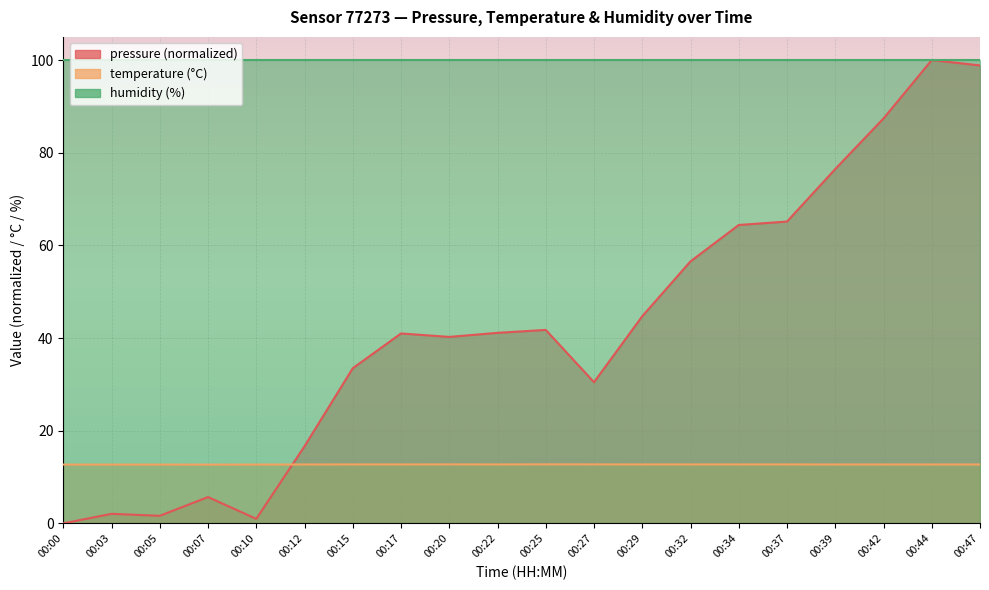

True or false: temperature has more than 2 points higher than both neighbors.

False